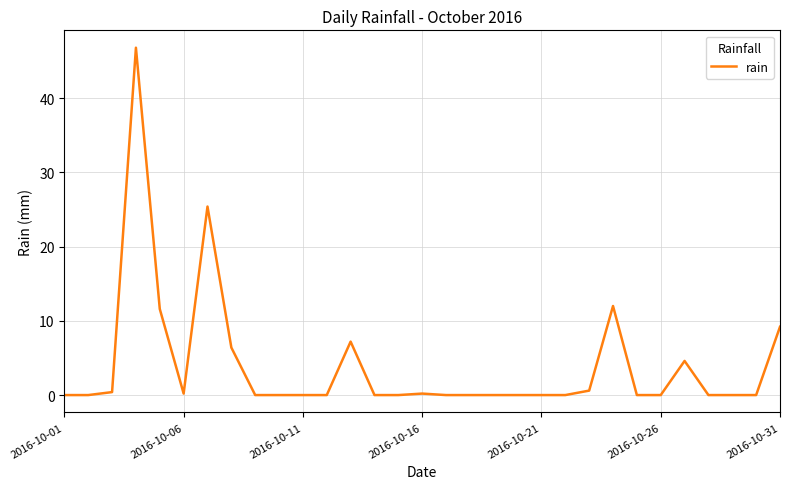

What is the greatest value displayed?

46.8